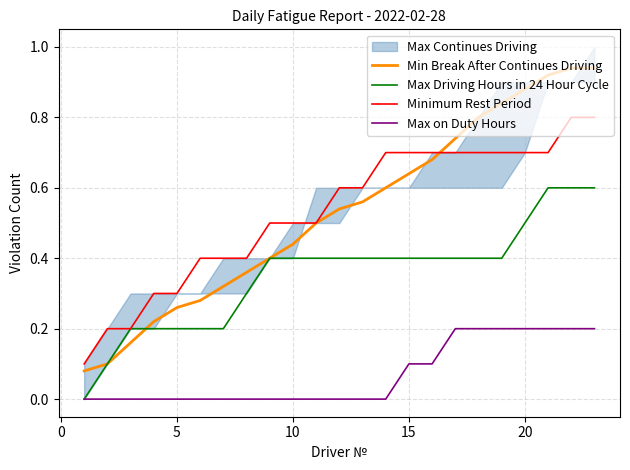

True or false: Max on Duty Hours and Minimum Rest Period cross at least once.

False